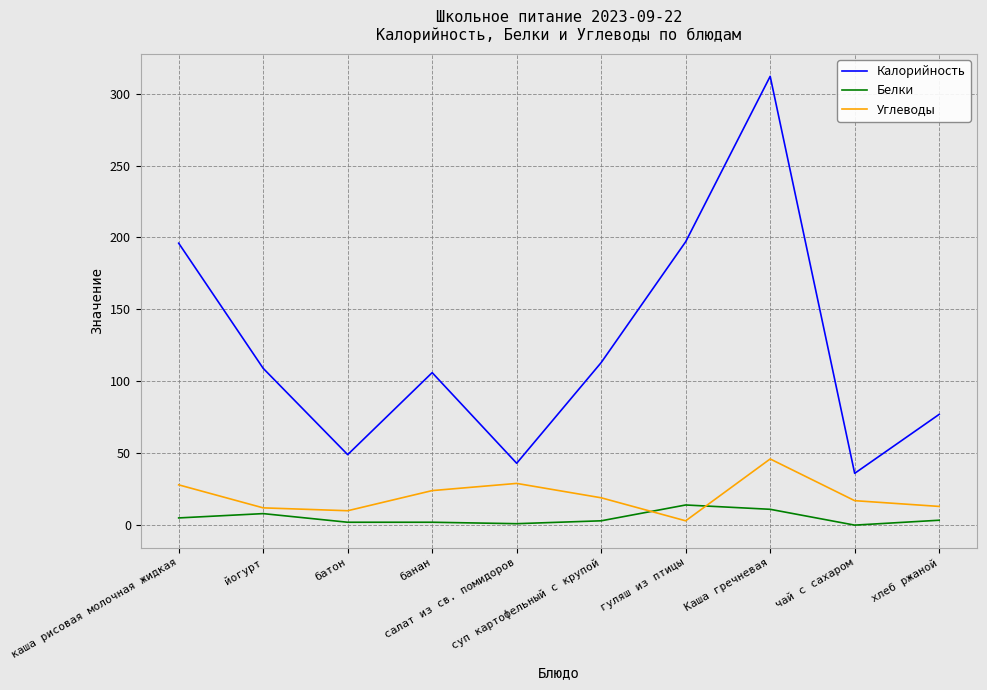

Which series has the largest total across all categories?

Калорийность